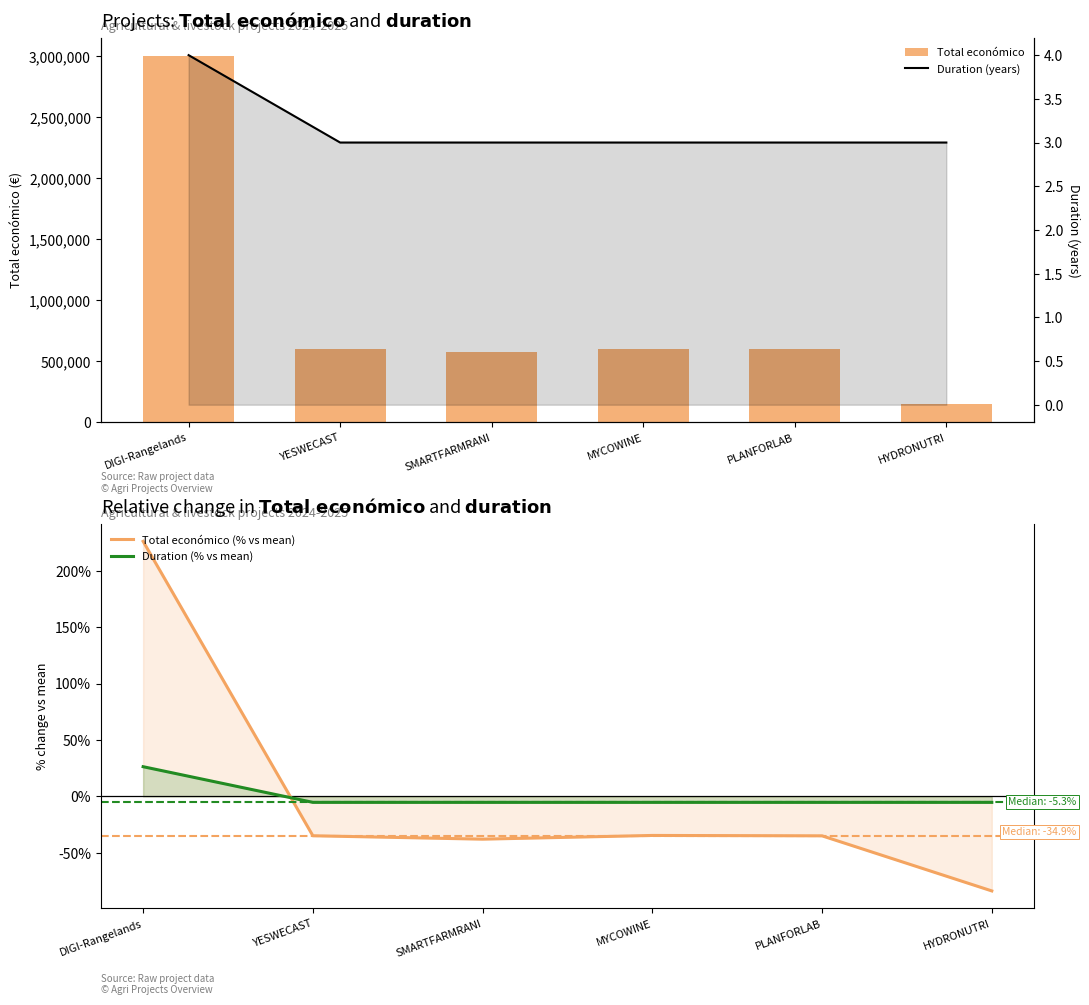

What is the difference between the highest and lowest values at HYDRONUTRI?

150083.7